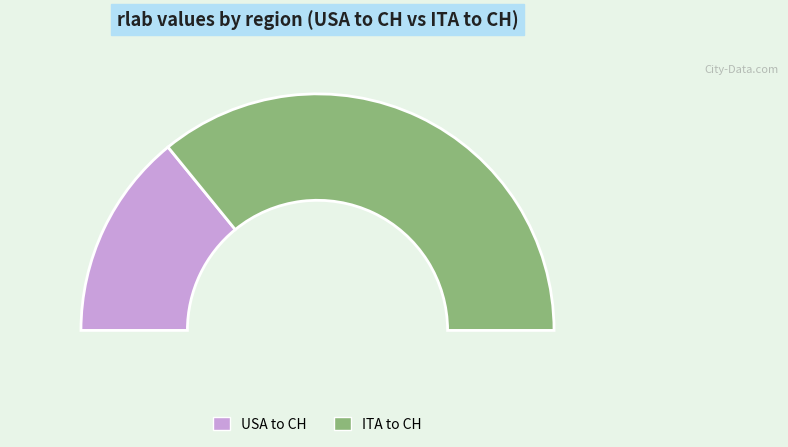

Is it true that USA to CH is 33% of the pie?

False